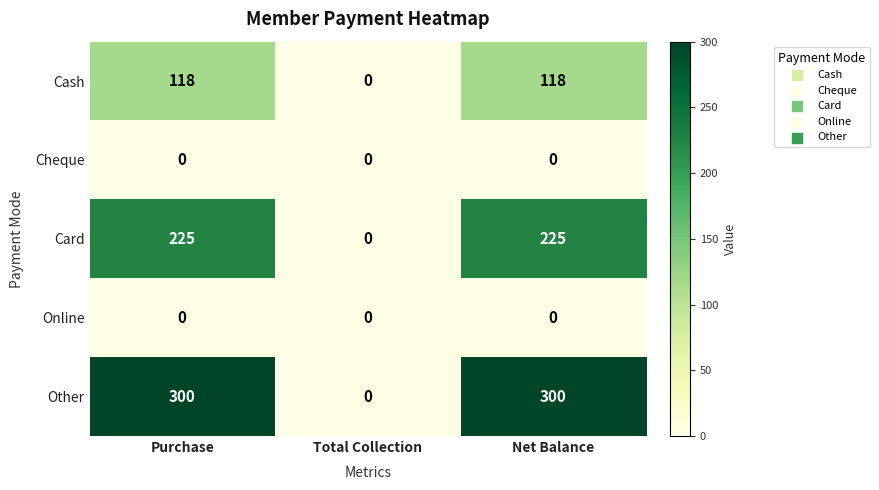

Reading left to right, transcribe all the data shown in this chart.

Cash: 118	0	118
Cheque: 0	0	0
Card: 225	0	225
Online: 0	0	0
Other: 300	0	300